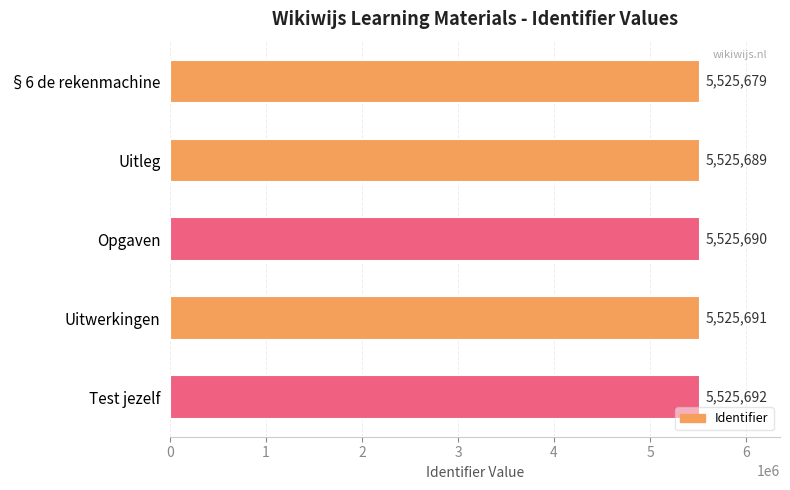

Which category has the highest value across all series?

Test jezelf